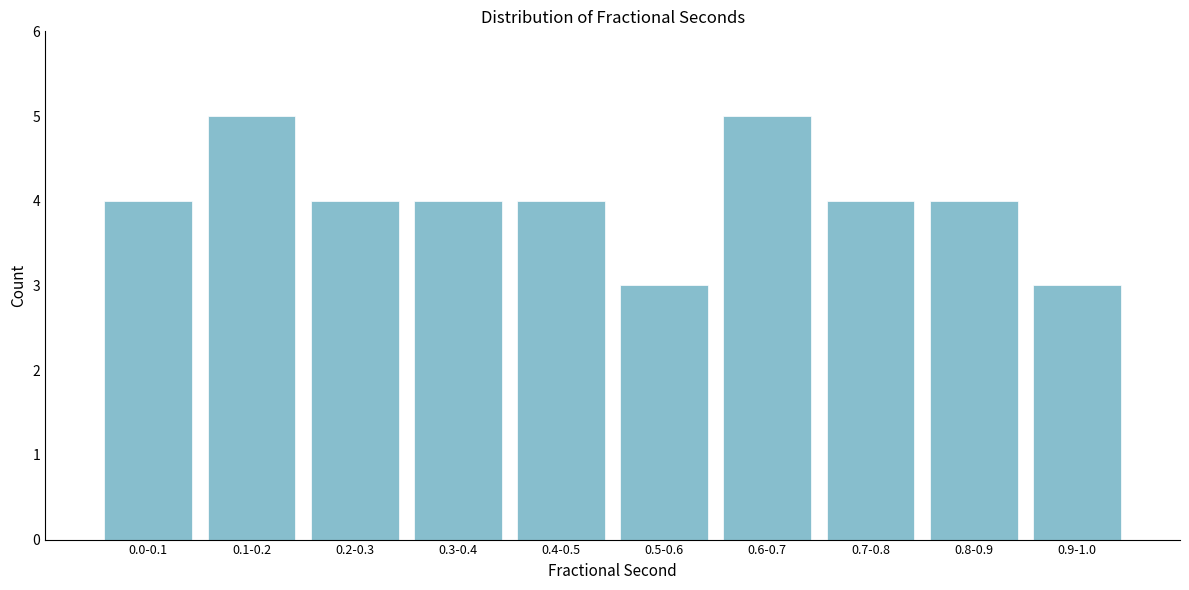

Reading right to left, extract all data points from this chart.

3	4	4	5	3	4	4	4	5	4